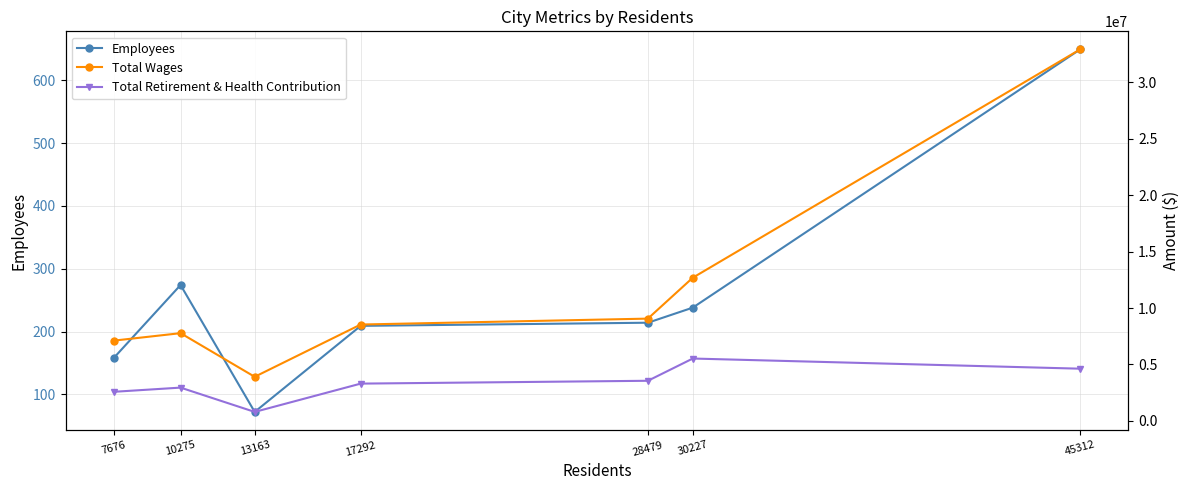

True or false: Employees and Total Wages cross at least once.

False